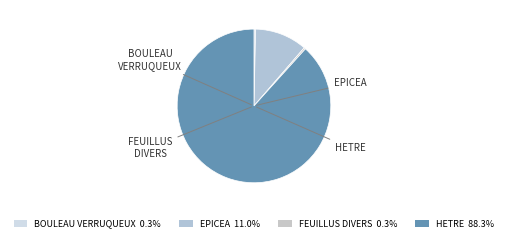

How many segments does this pie chart have?

4